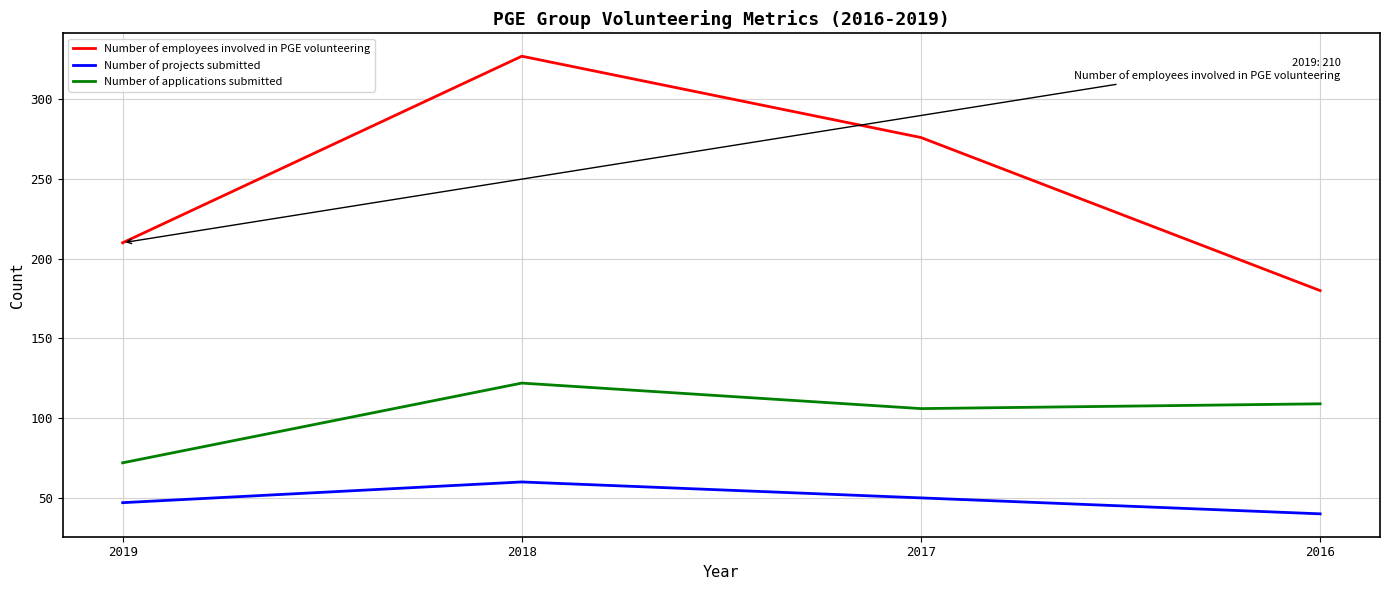

What is the minimum value shown in the chart?

40